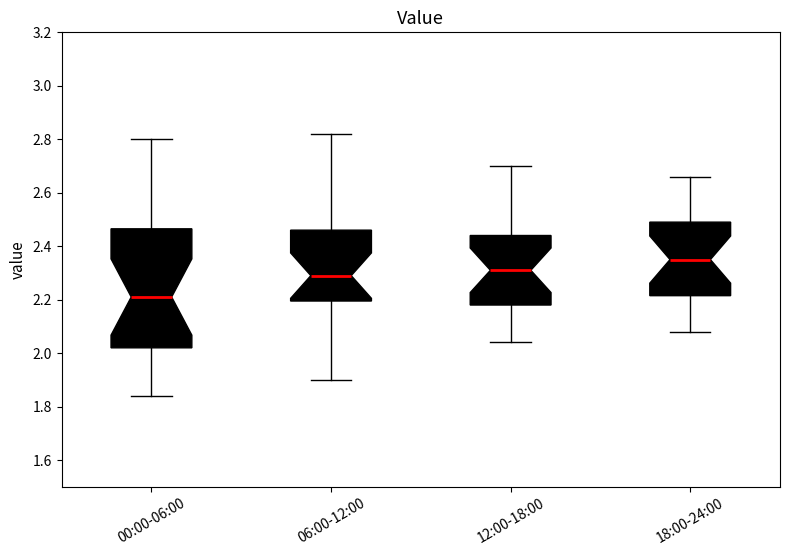

Reading left to right, read every box against the y-axis: the position of its median line, the range the box covers, and the ends of its whiskers. The values are not printed on the chart, so give them approximately, as read against the axis.

00:00-06:00: median 2.22, box 2.02 to 2.46, whiskers 1.84 to 2.80
06:00-12:00: median 2.30, box 2.20 to 2.46, whiskers 1.90 to 2.82
12:00-18:00: median 2.32, box 2.18 to 2.44, whiskers 2.04 to 2.70
18:00-24:00: median 2.36, box 2.22 to 2.50, whiskers 2.08 to 2.66